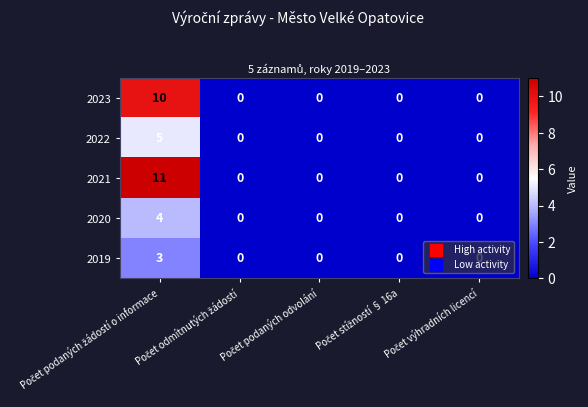

Which series has the widest spread of values?

2021